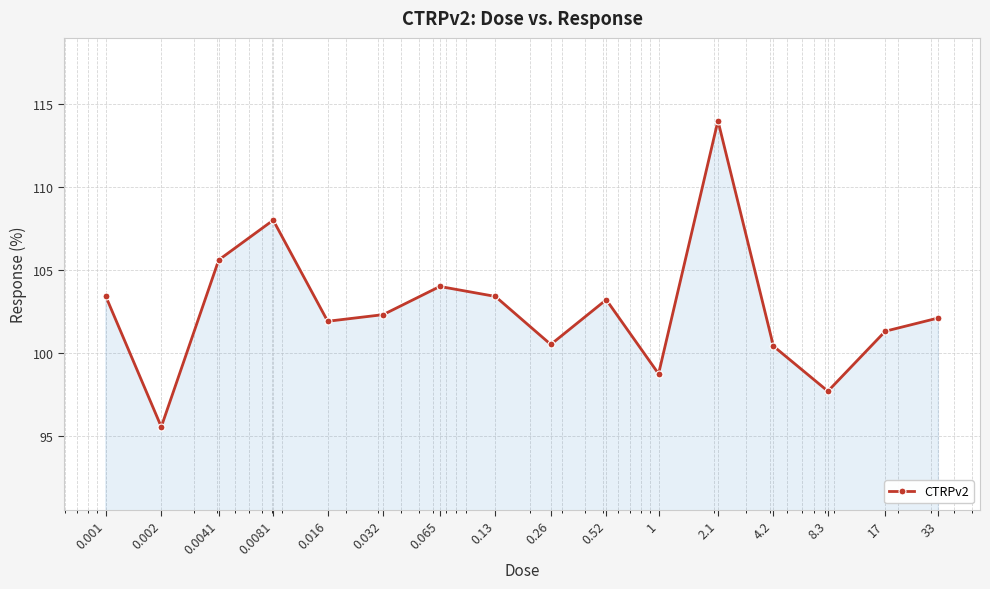

What is the value of the 13th point from the left?

100.4